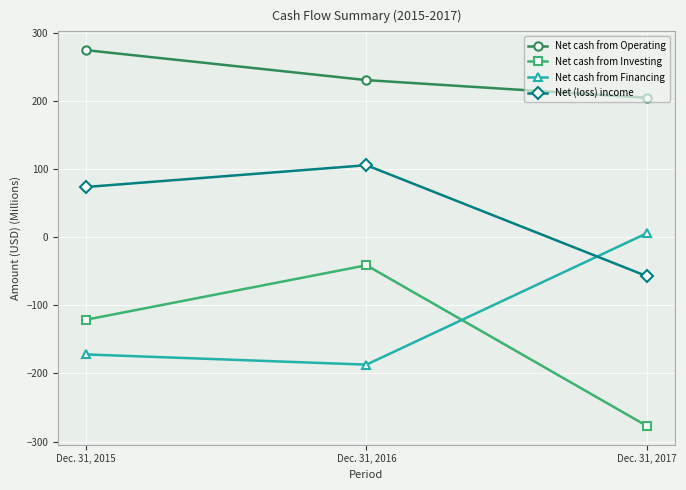

Which series has the largest total across all categories?

Net cash from Operating